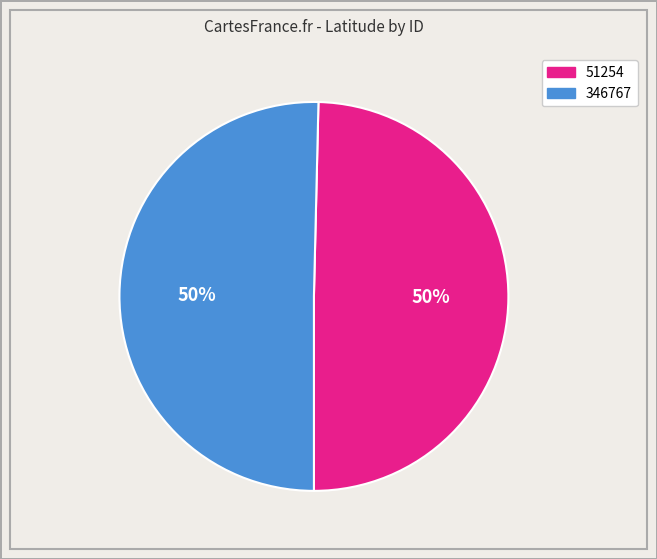

True or false: 346767 accounts for 50% of the total.

True